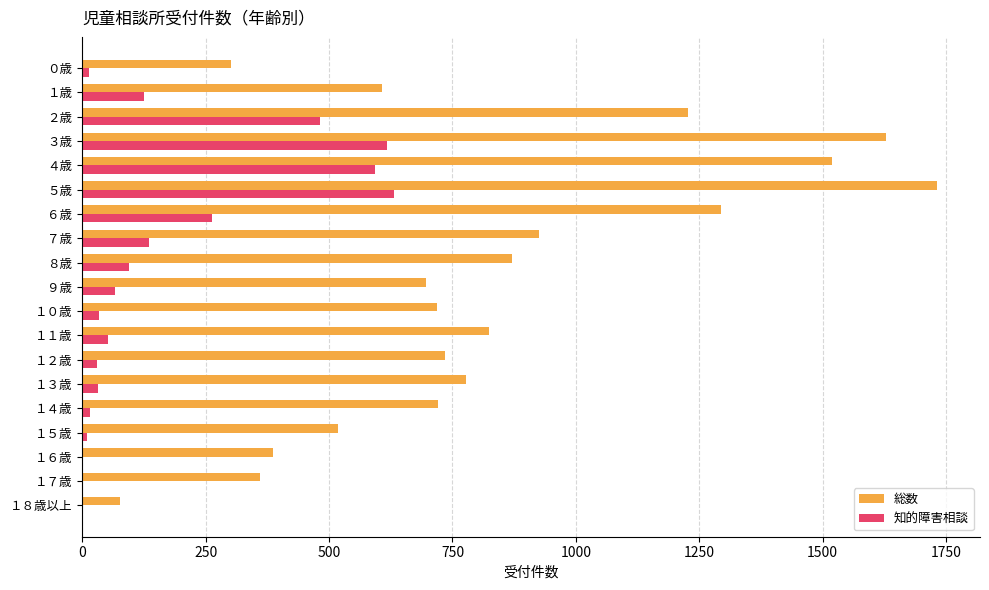

What is the highest value of the 総数 series?

1732